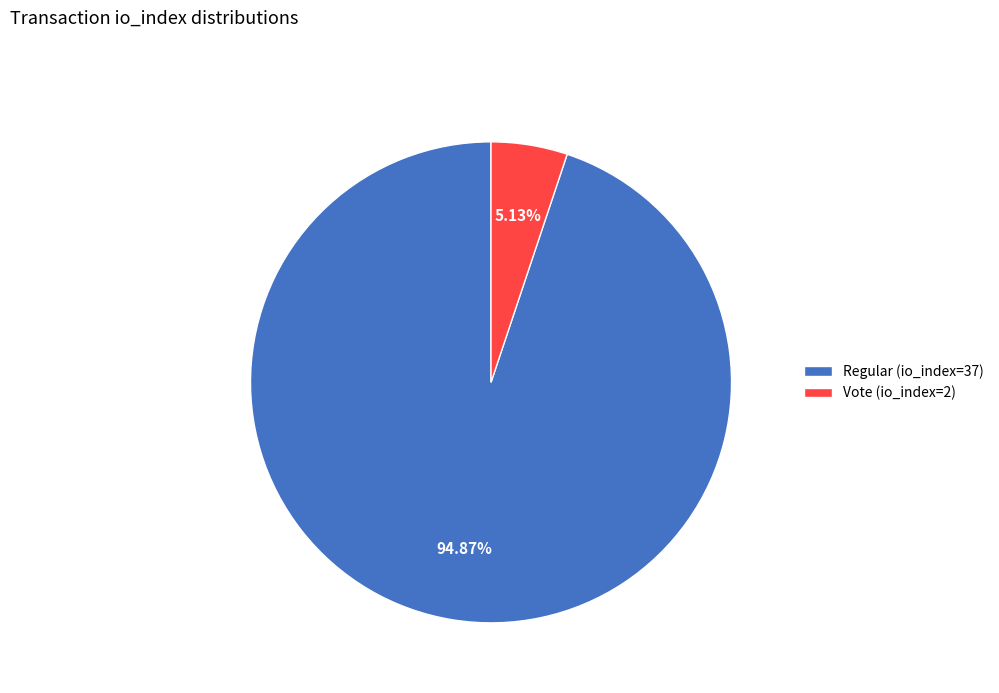

Is it true that Regular (io_index=37) is 95% of the pie?

True